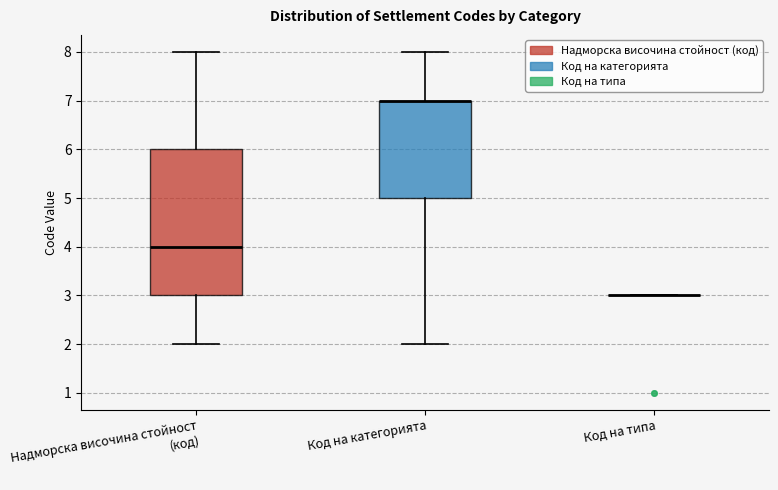

Which box is the tallest, from its lower edge to its upper edge?

Надморска височина стойност (код)